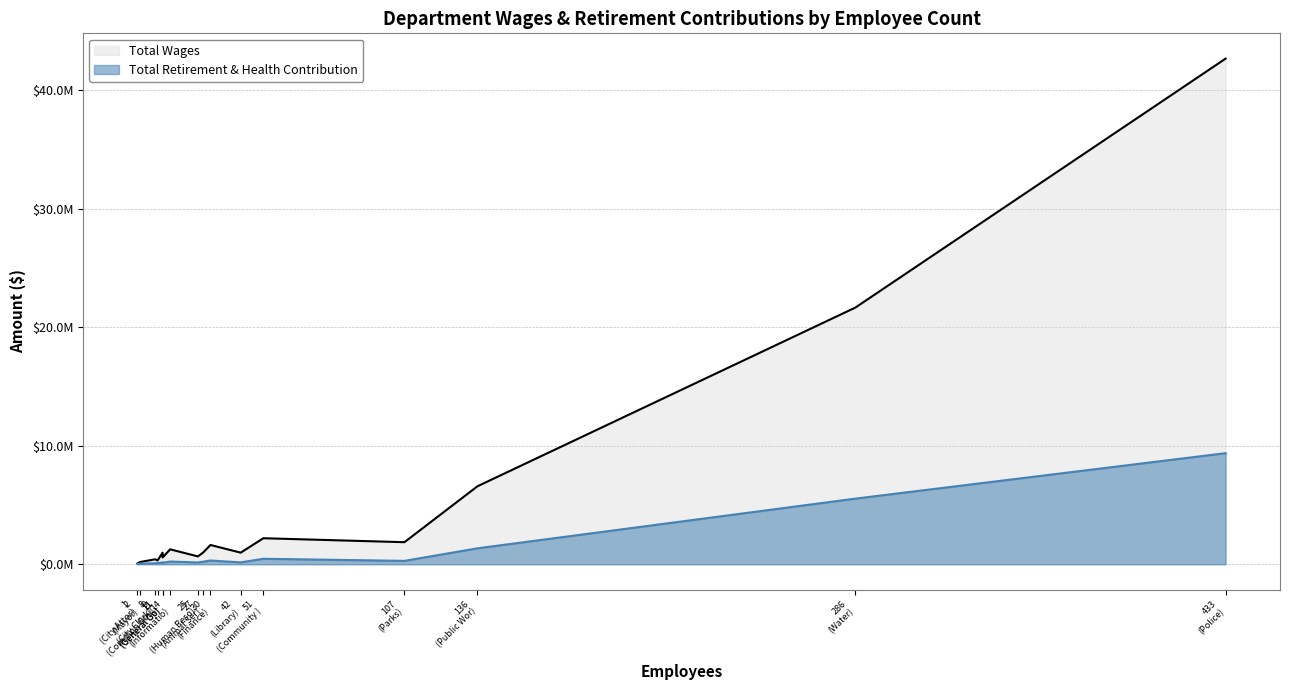

List the series in order of their overall mean, lowest first.

Total Retirement & Health Contribution, Total Wages